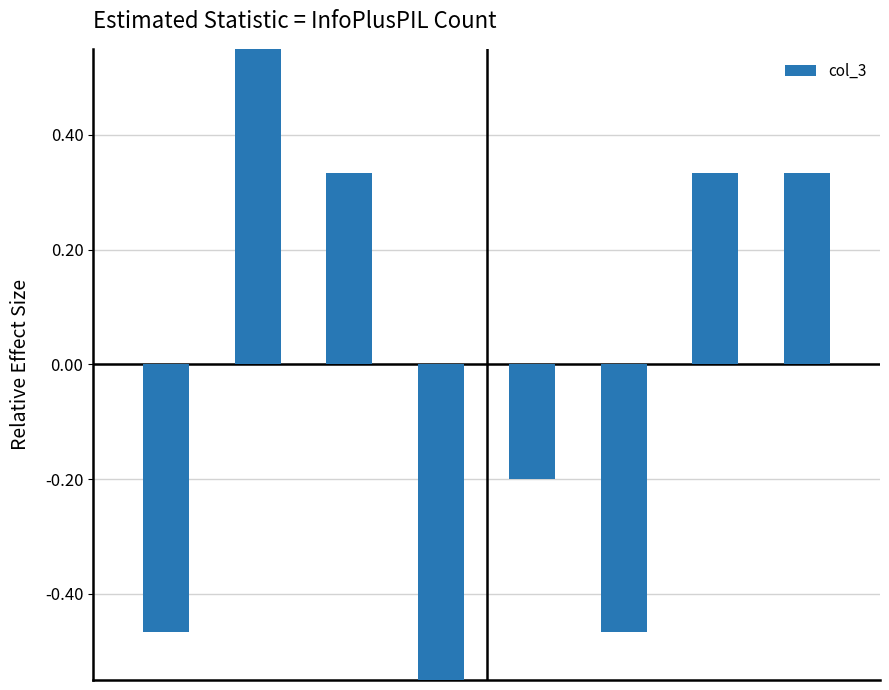

Reading left to right, extract all data points from this chart.

-0.5	0.9	0.3	-0.7	-0.2	-0.5	0.3	0.3